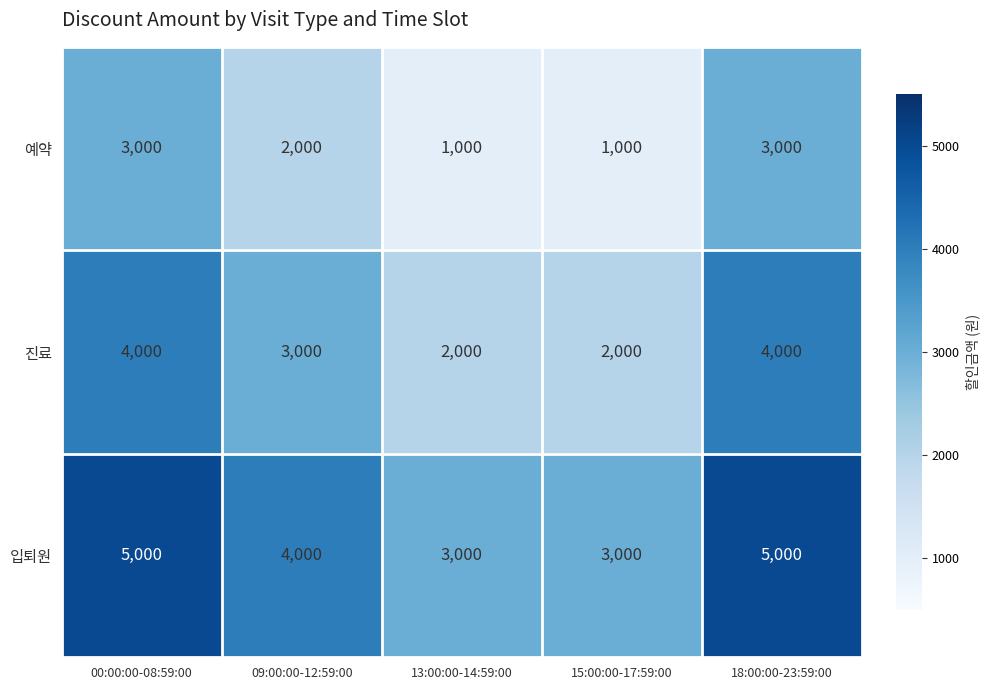

Reading left to right, list all the values displayed in this chart.

예약: 00:00:00-08:59:00=3000	09:00:00-12:59:00=2000	13:00:00-14:59:00=1000	15:00:00-17:59:00=1000	18:00:00-23:59:00=3000
진료: 00:00:00-08:59:00=4000	09:00:00-12:59:00=3000	13:00:00-14:59:00=2000	15:00:00-17:59:00=2000	18:00:00-23:59:00=4000
입퇴원: 00:00:00-08:59:00=5000	09:00:00-12:59:00=4000	13:00:00-14:59:00=3000	15:00:00-17:59:00=3000	18:00:00-23:59:00=5000